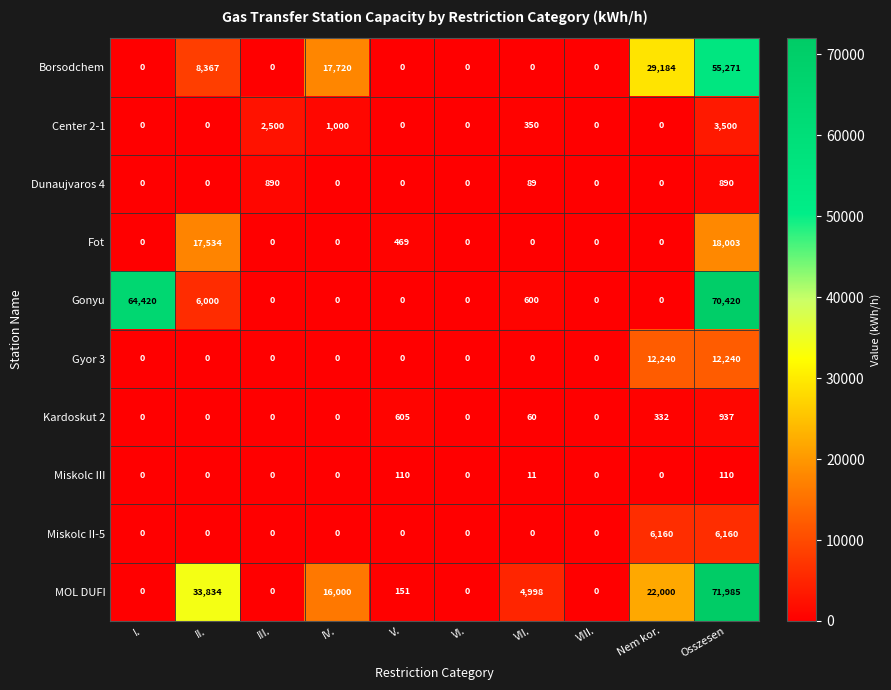

Is it true that Gyor 3 equals -7992 at VIII.?

False